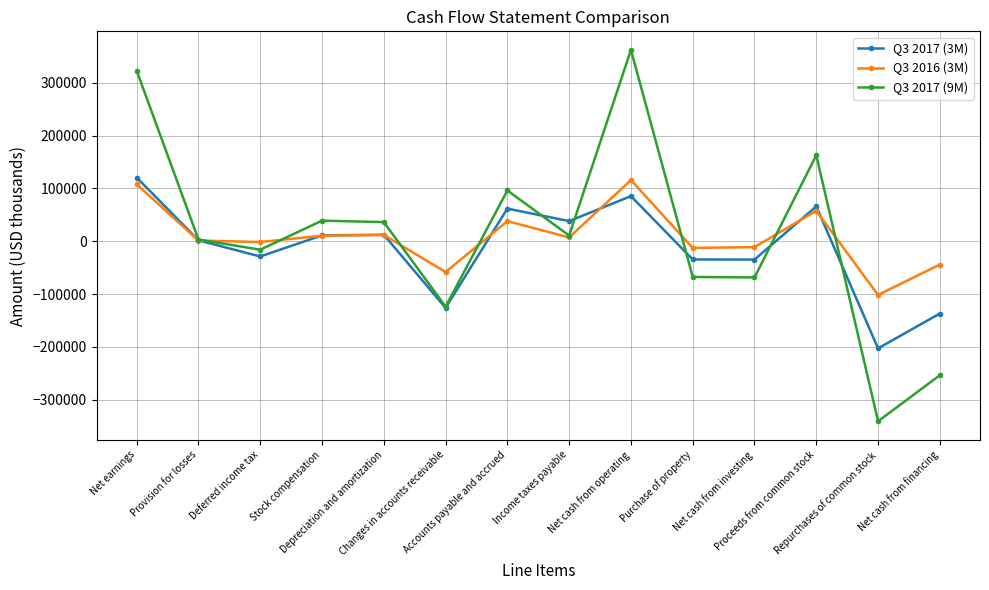

True or false: Q3 2017 (9M) has more than 0 points higher than both neighbors.

True